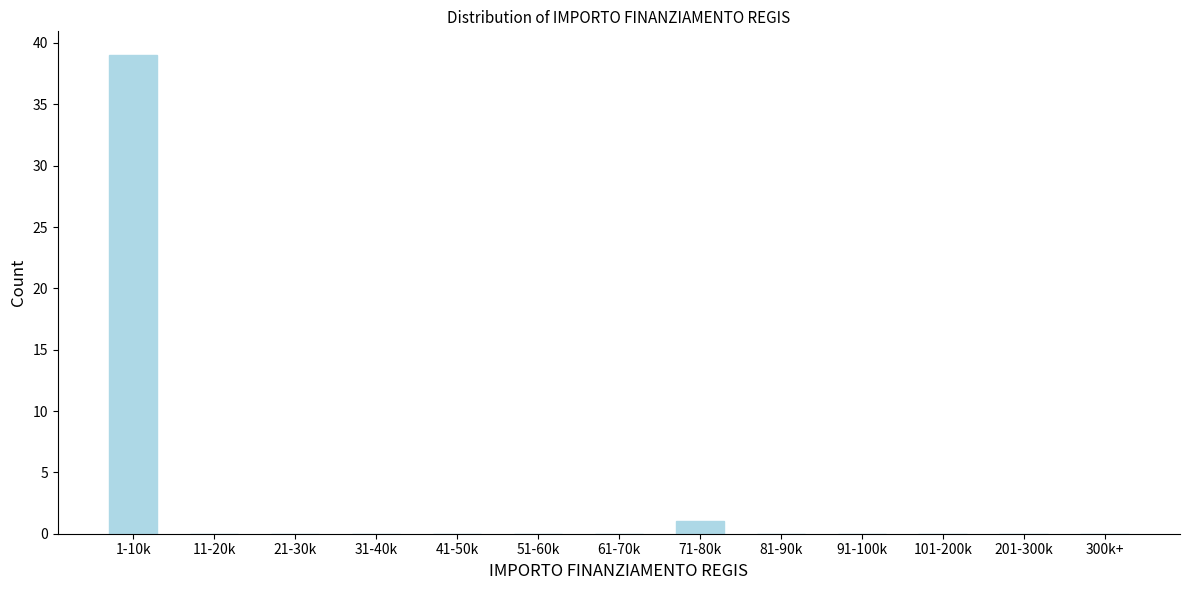

Reading right to left, what are all the values shown in this chart?

300k+=0	201-300k=0	101-200k=0	91-100k=0	81-90k=0	71-80k=1	61-70k=0	51-60k=0	41-50k=0	31-40k=0	21-30k=0	11-20k=0	1-10k=39